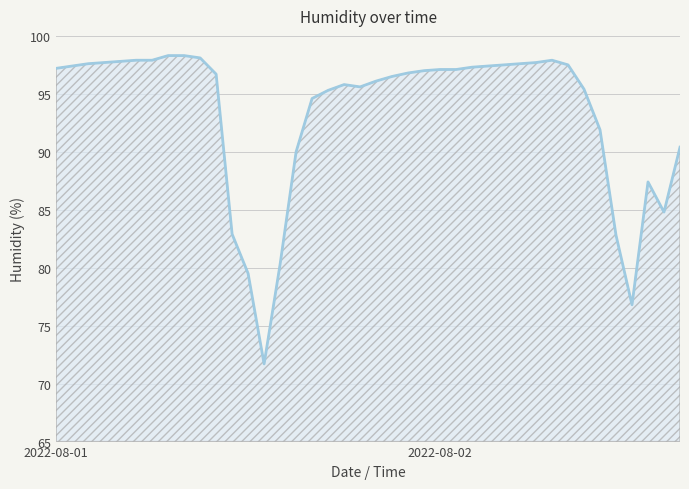

What is the smallest value displayed?

71.7